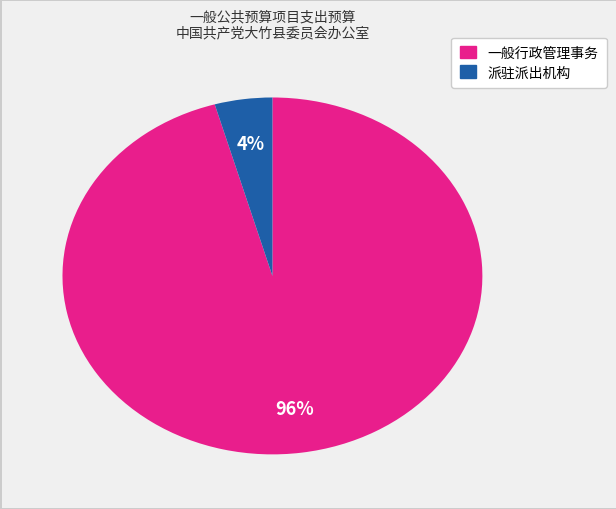

Does any single category account for the majority?

Yes